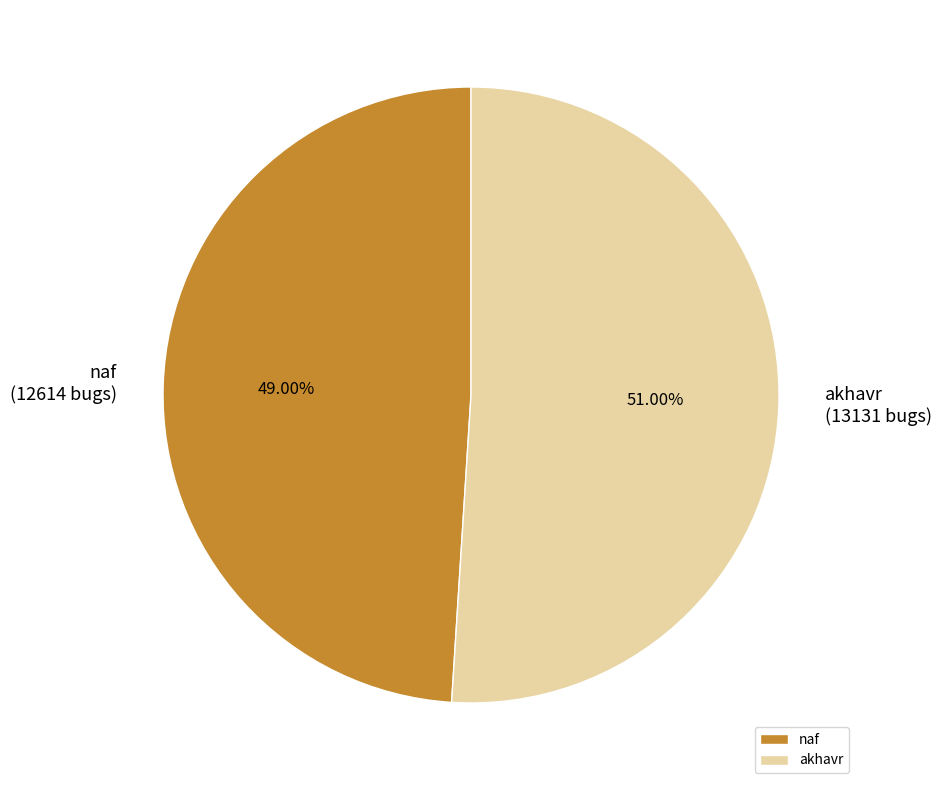

To the nearest percent, what percentage of the pie is akhavr?

51%